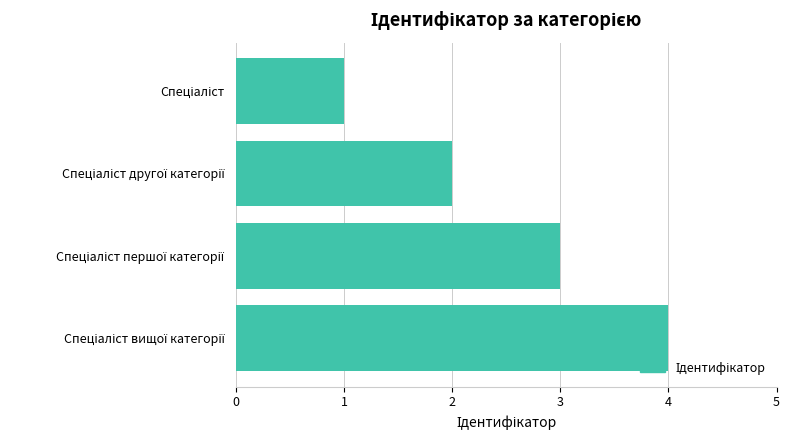

How many data points does each series have?

4